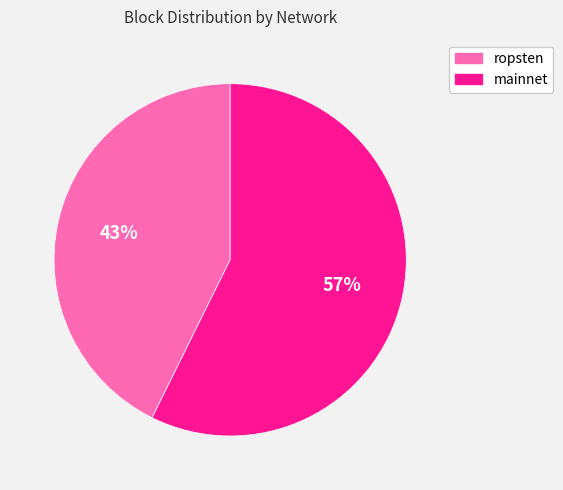

What is the ratio of the value at mainnet to the value at ropsten?

1.3